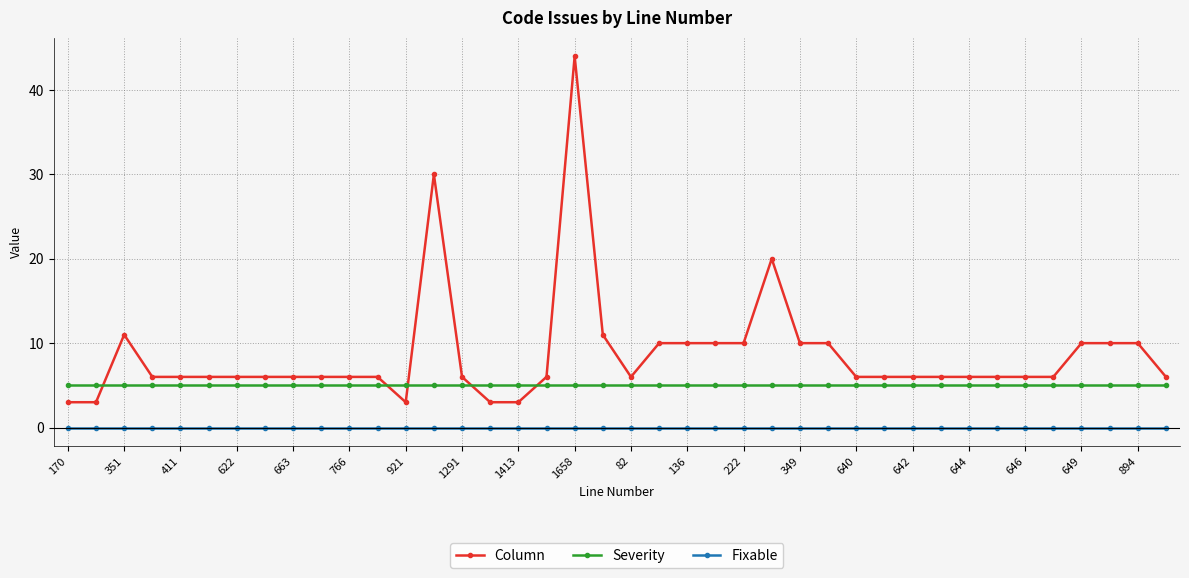

Rank the series by their average value, from lowest to highest.

Fixable, Severity, Column